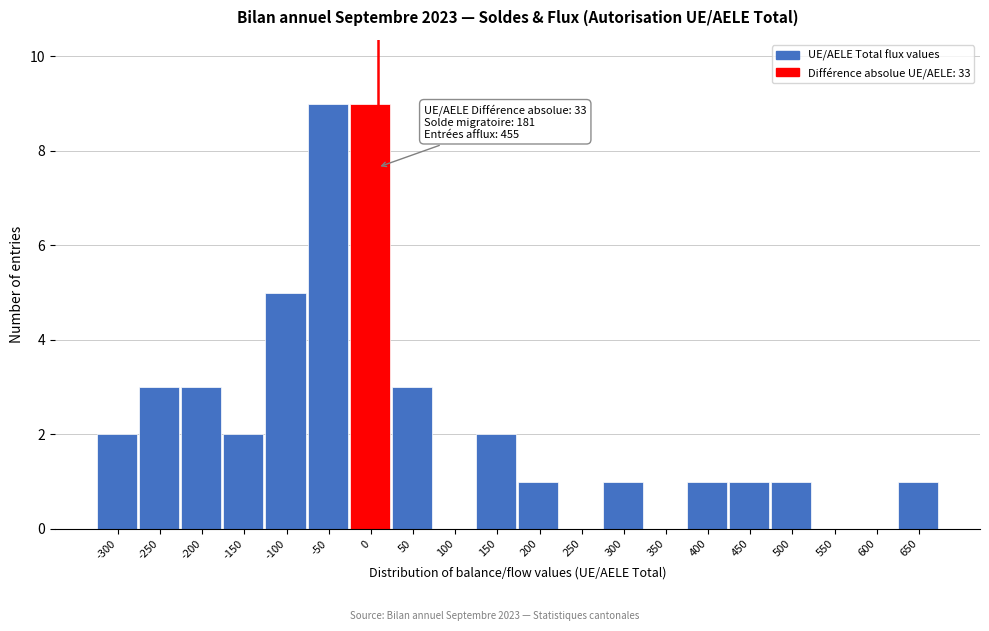

Reading left to right, extract all data points from this chart.

-300=2	-250=3	-200=3	-150=2	-100=5	-50=9	0=9	50=3	100=0	150=2	200=1	250=0	300=1	350=0	400=1	450=1	500=1	550=0	600=0	650=1